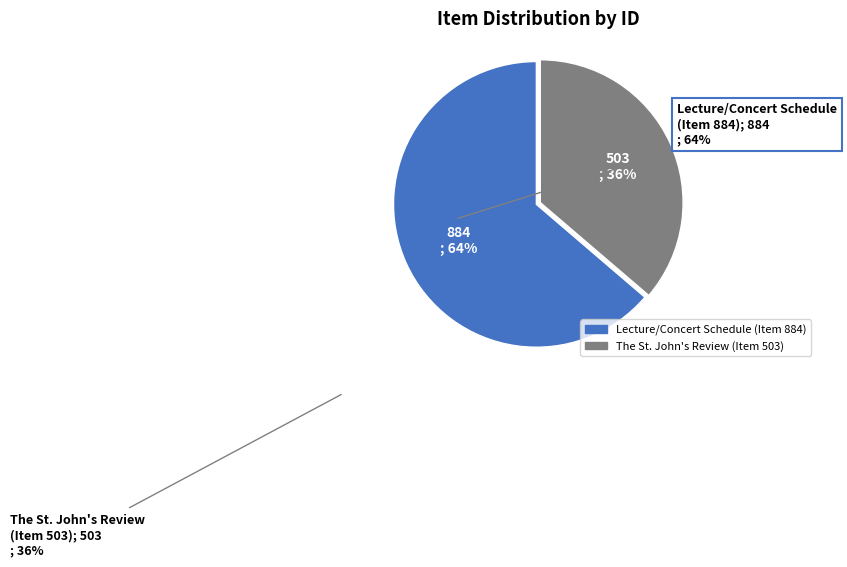

To the nearest percent, what percentage of the pie is Lecture/Concert Schedule (Item 884)?

64%